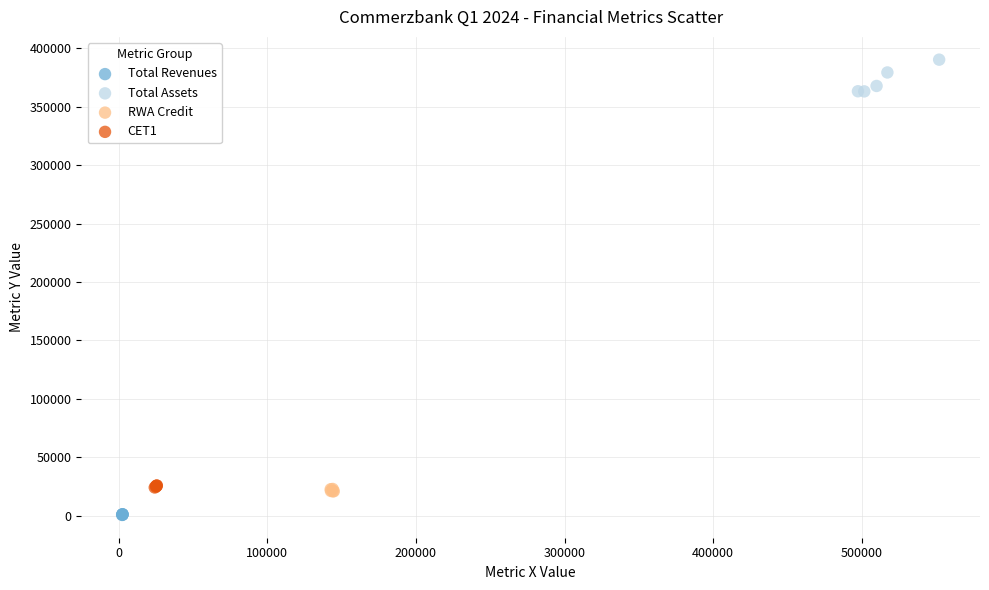

Which series reaches the minimum Y coordinate?

Total Revenues